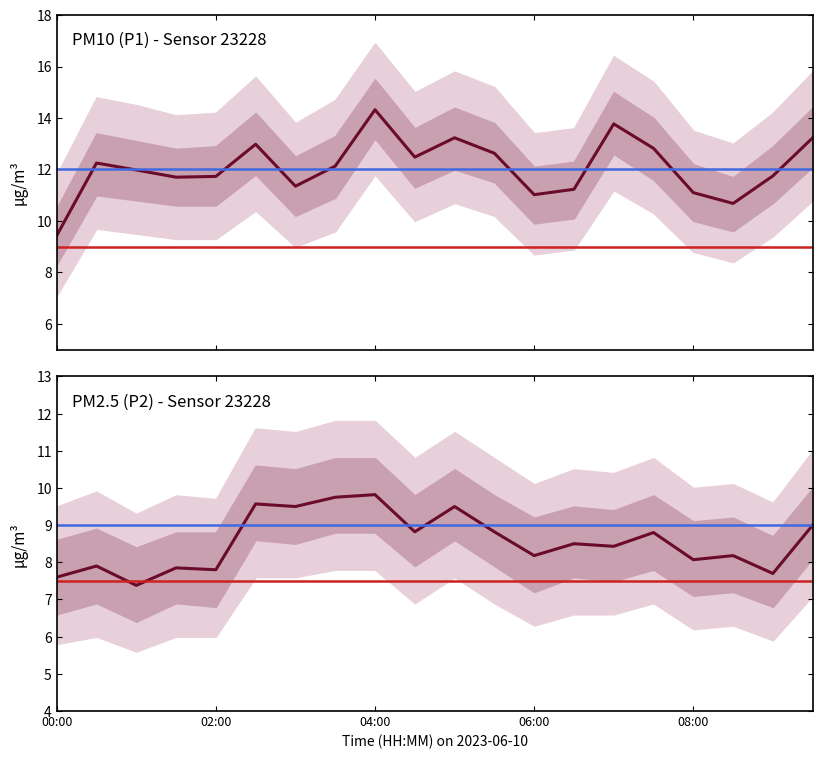

How many categories are shown in the chart?

20